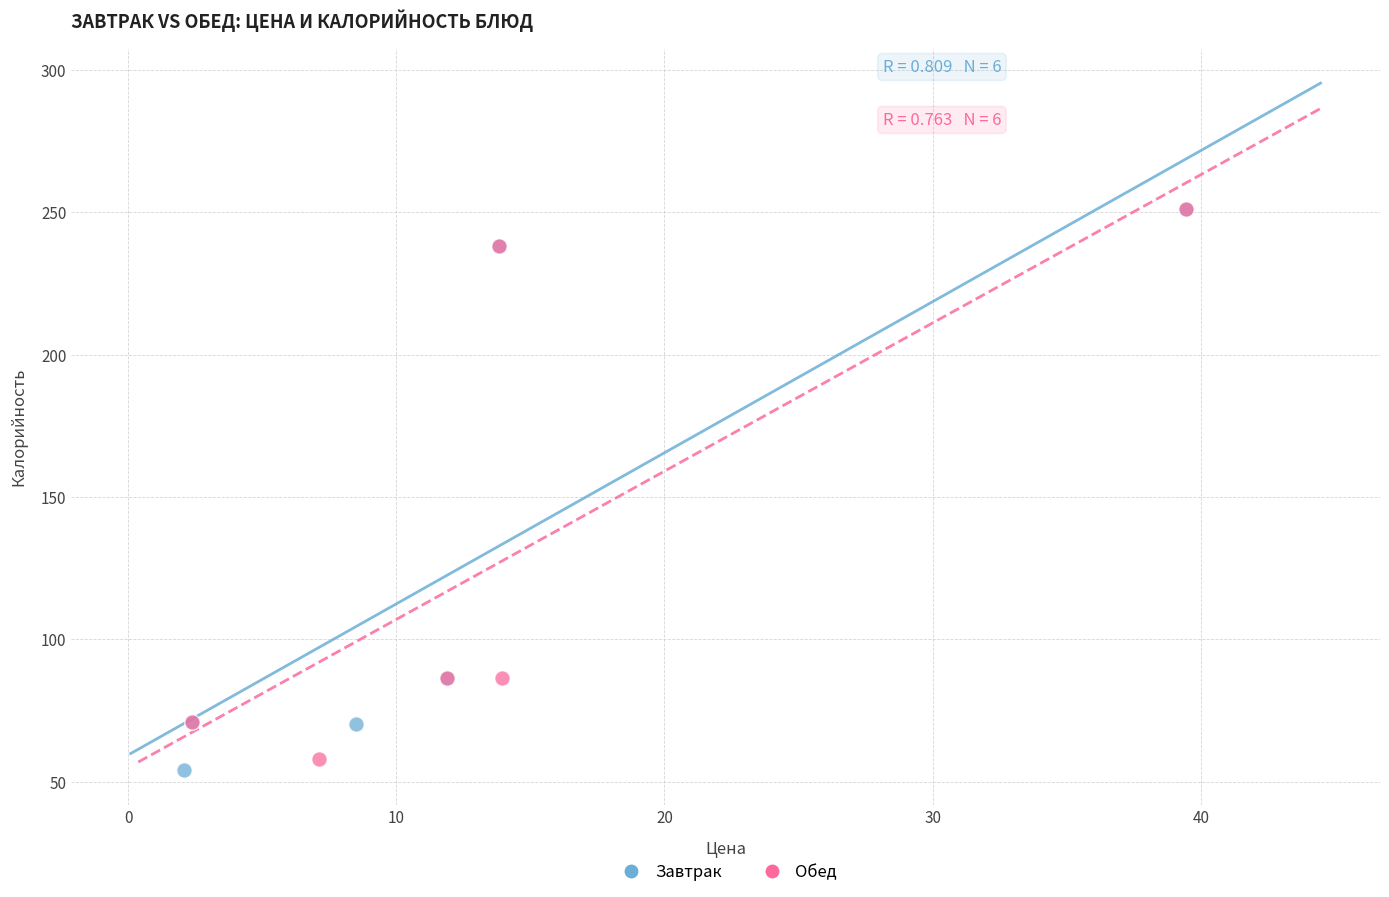

Which series has the largest Y range (max minus min)?

Завтрак